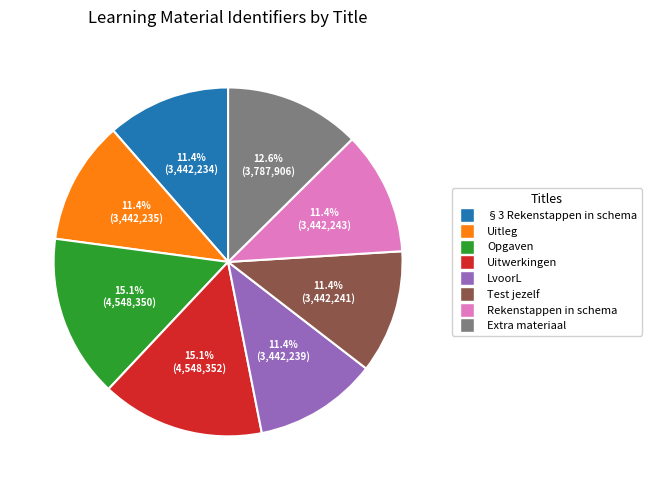

What percentage is NOT represented by Uitwerkingen?

84.9%